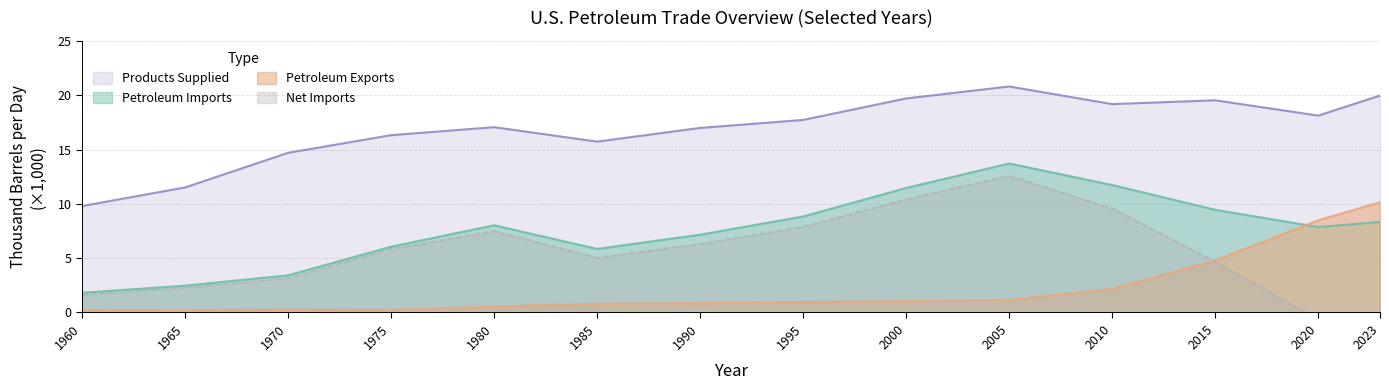

Is the value of Products Supplied at 1965 greater than the value of Petroleum Exports at 1990?

Yes